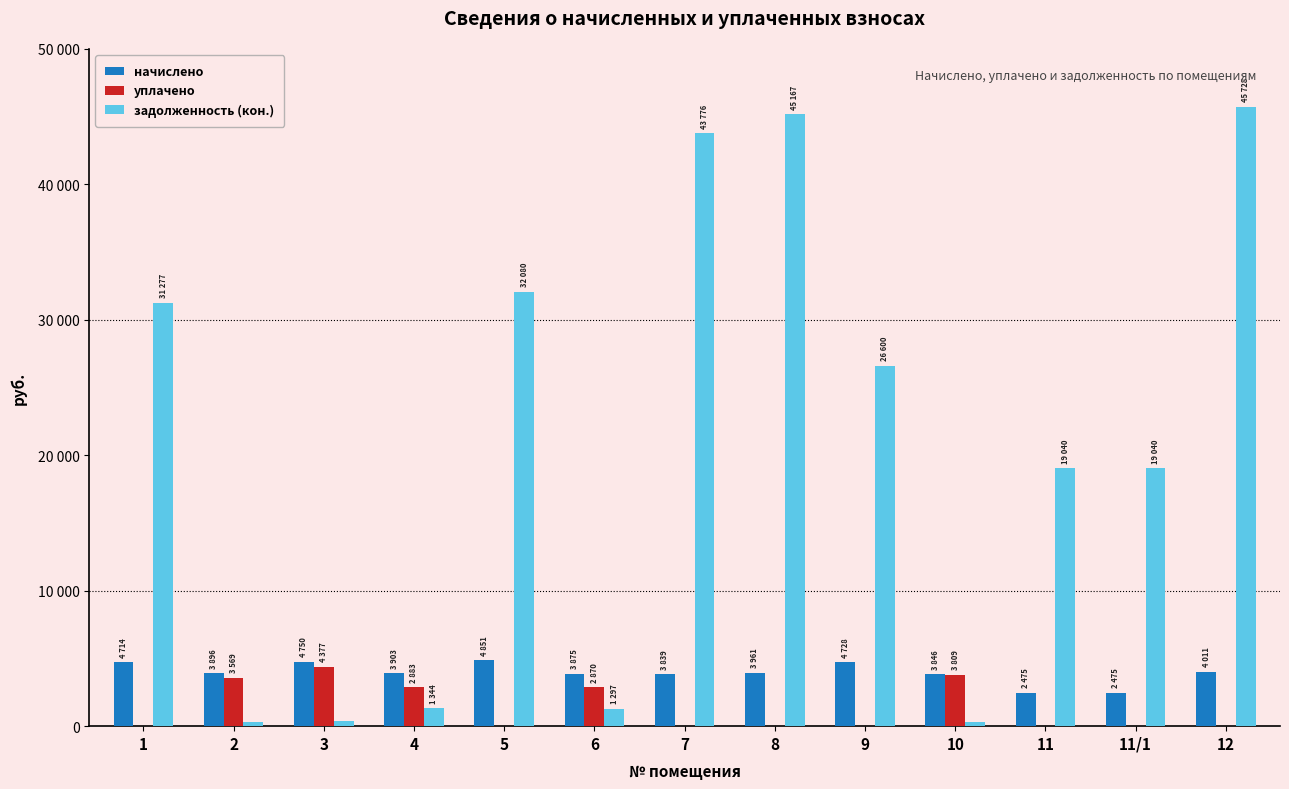

What are all the series names shown in the legend?

начислено, уплачено, задолженность (кон.)